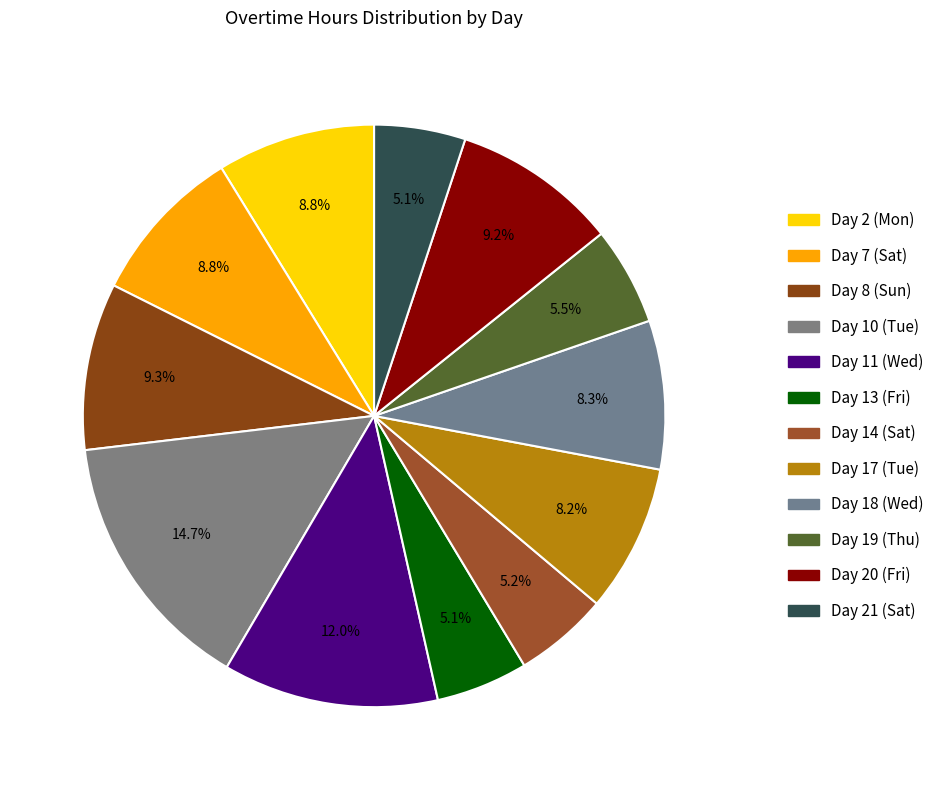

Rank the categories by value from highest to lowest.

Day 10 (Tue), Day 11 (Wed), Day 8 (Sun), Day 20 (Fri), Day 7 (Sat), Day 2 (Mon), Day 18 (Wed), Day 17 (Tue), Day 19 (Thu), Day 14 (Sat), Day 13 (Fri), Day 21 (Sat)